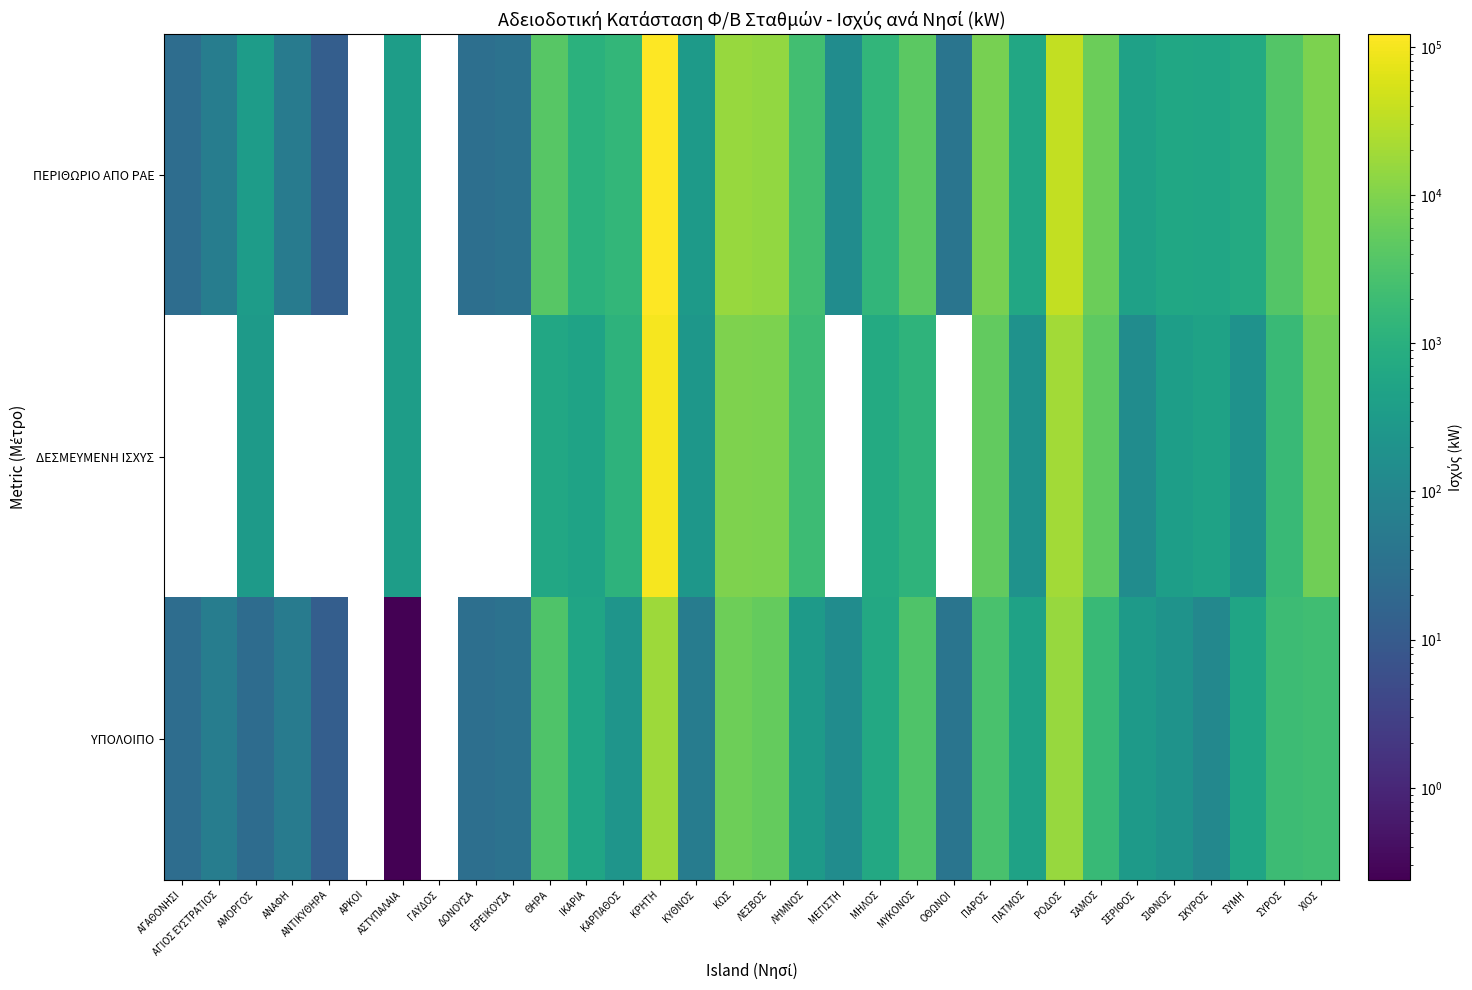

Which series has the largest total across all categories?

ΠΕΡΙΘΩΡΙΟ ΑΠΟ ΡΑΕ